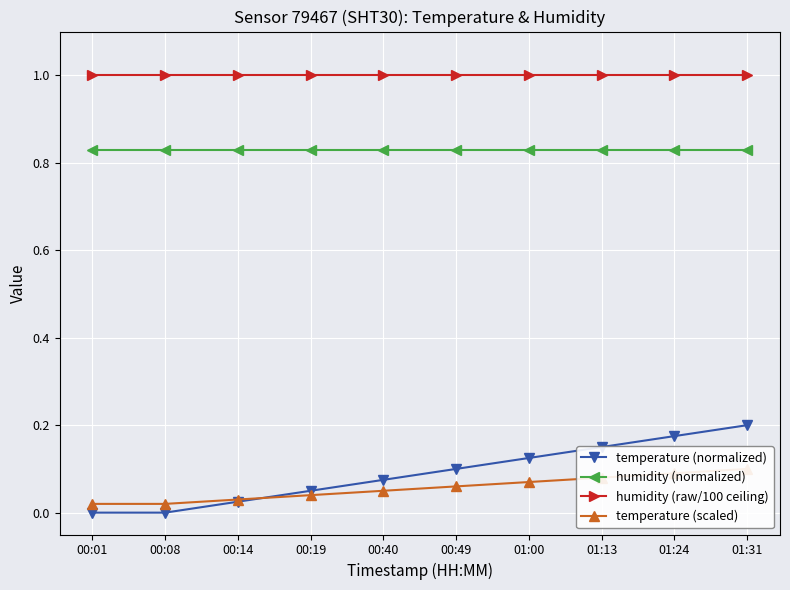

What is the spread (max minus min) of values at 01:13?

0.9